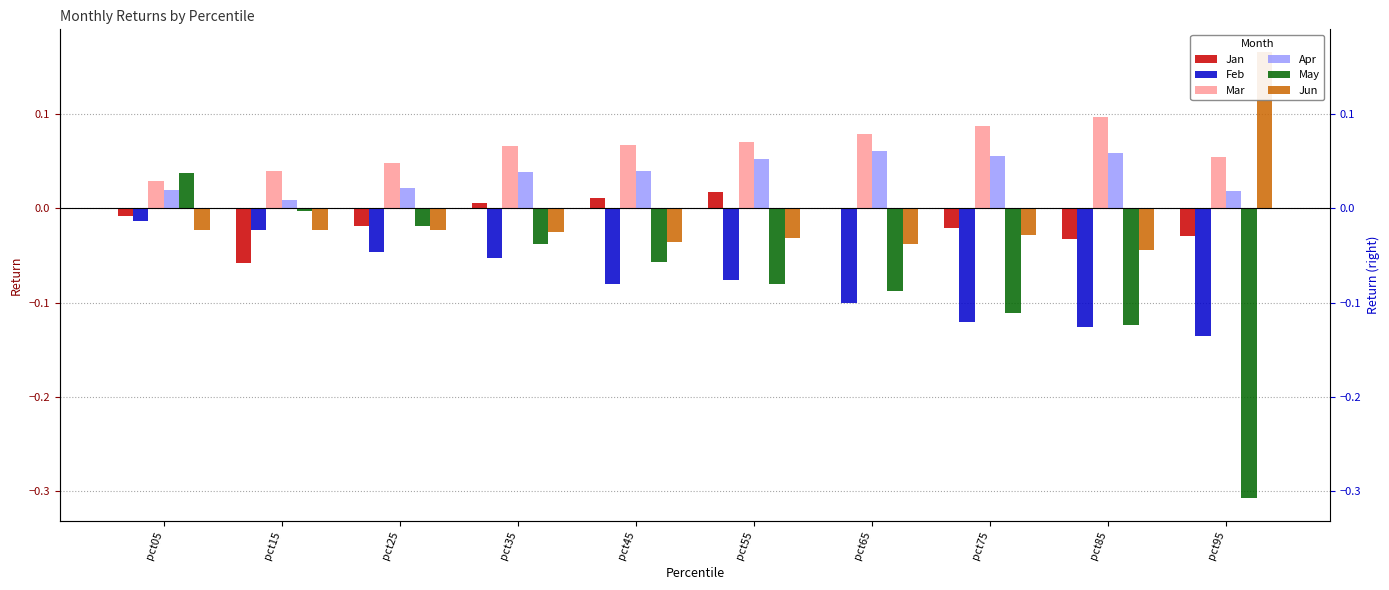

Which series changed the most between pct85 and pct95?

Jun